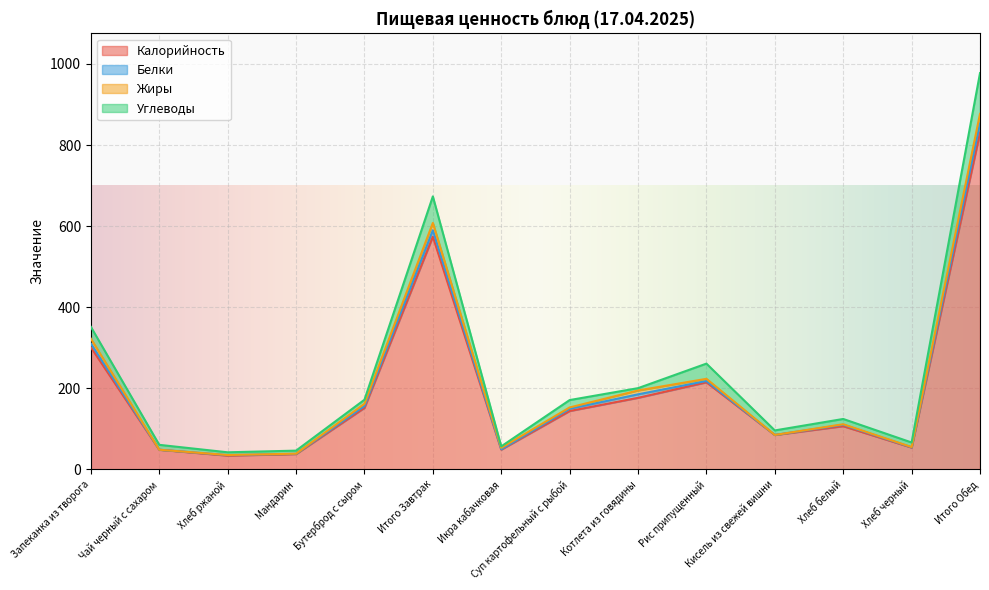

What is the approximate value of Углеводы at Хлеб белый?

13.0